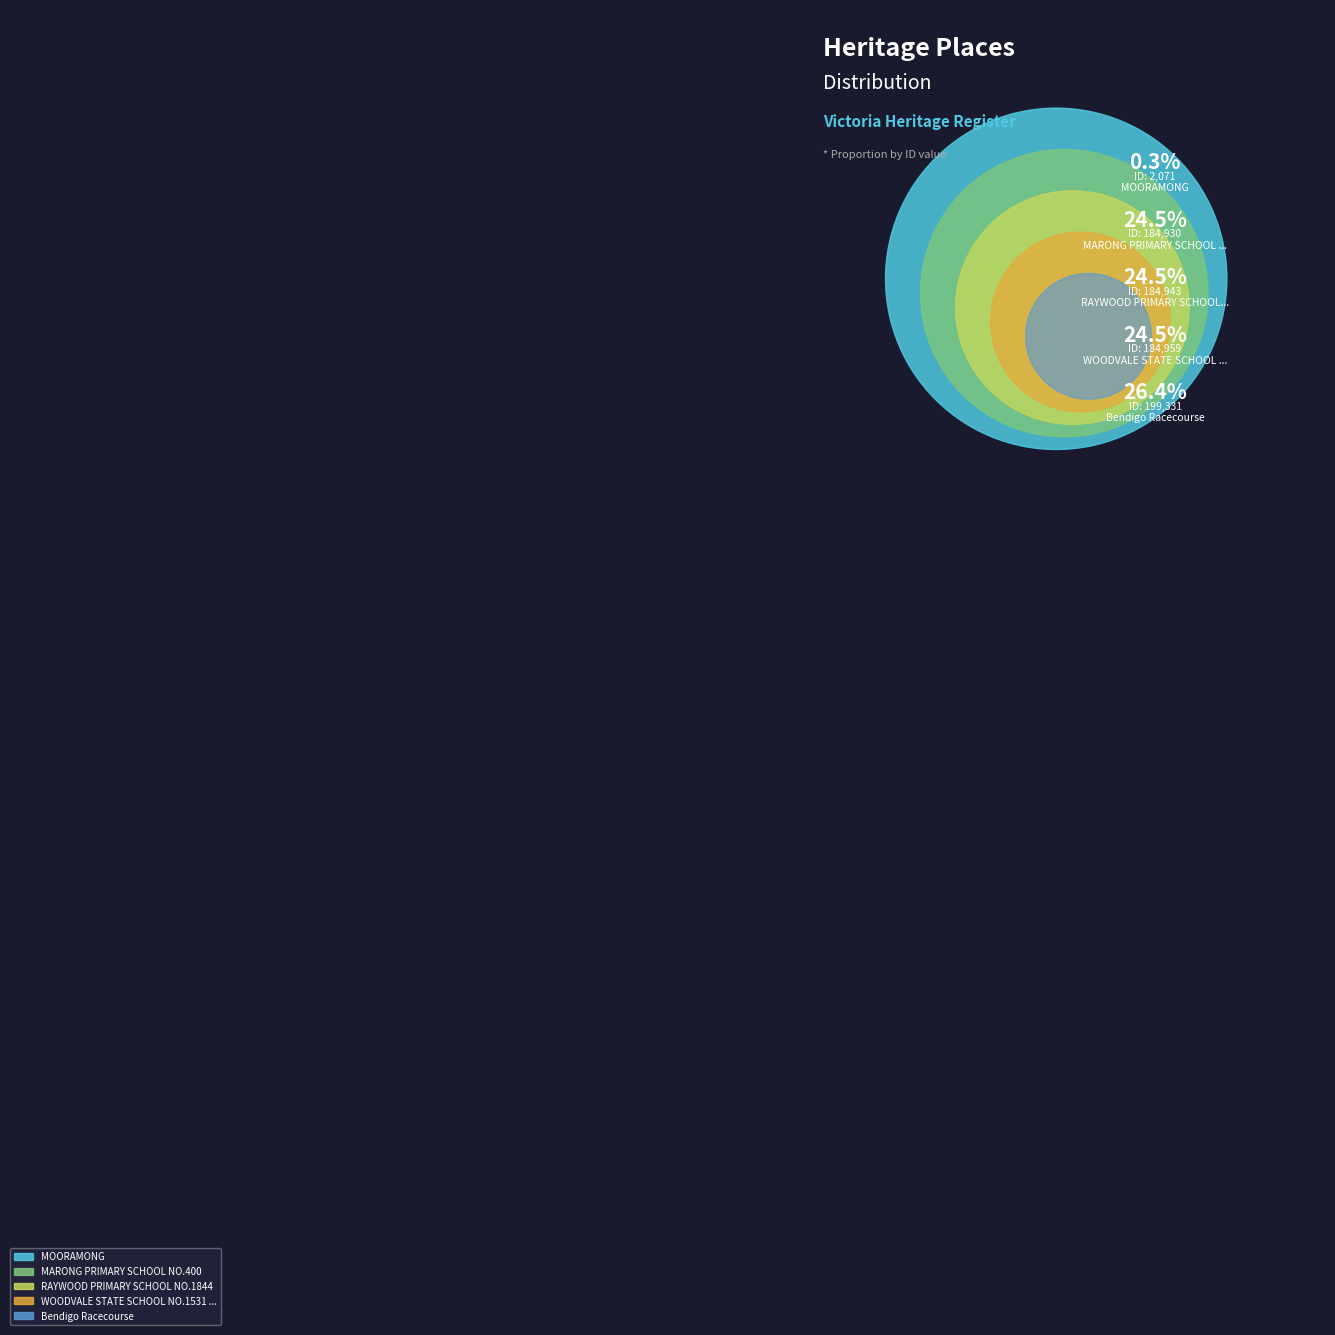

True or false: MOORAMONG accounts for 1% of the total.

False